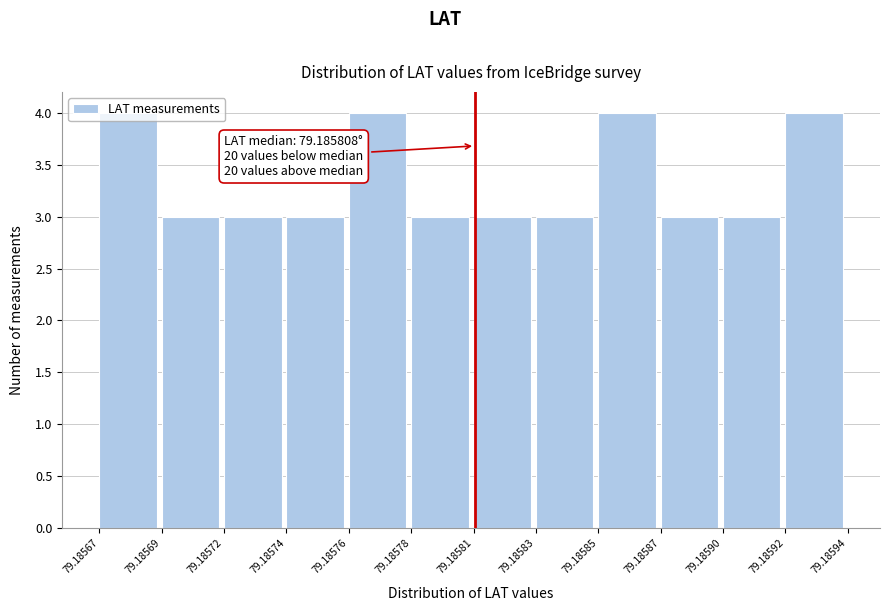

Is it true that the value at 79.18567 is 4?

True